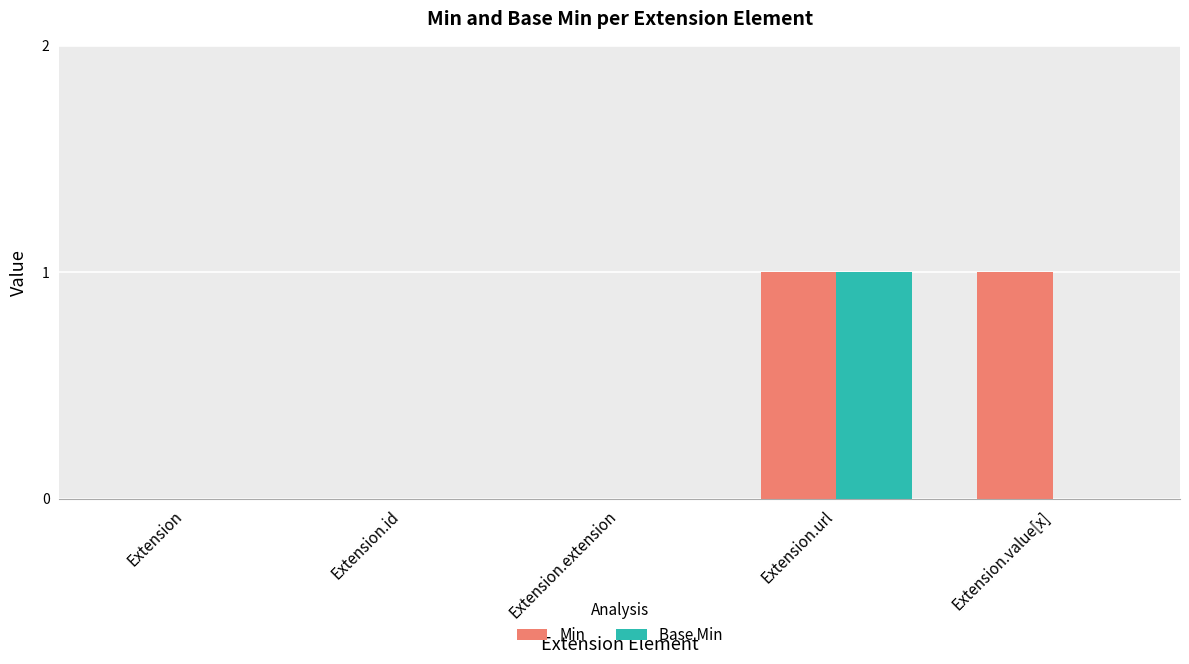

Is the value of Min at Extension.url greater than the value of Base Min at Extension.id?

Yes